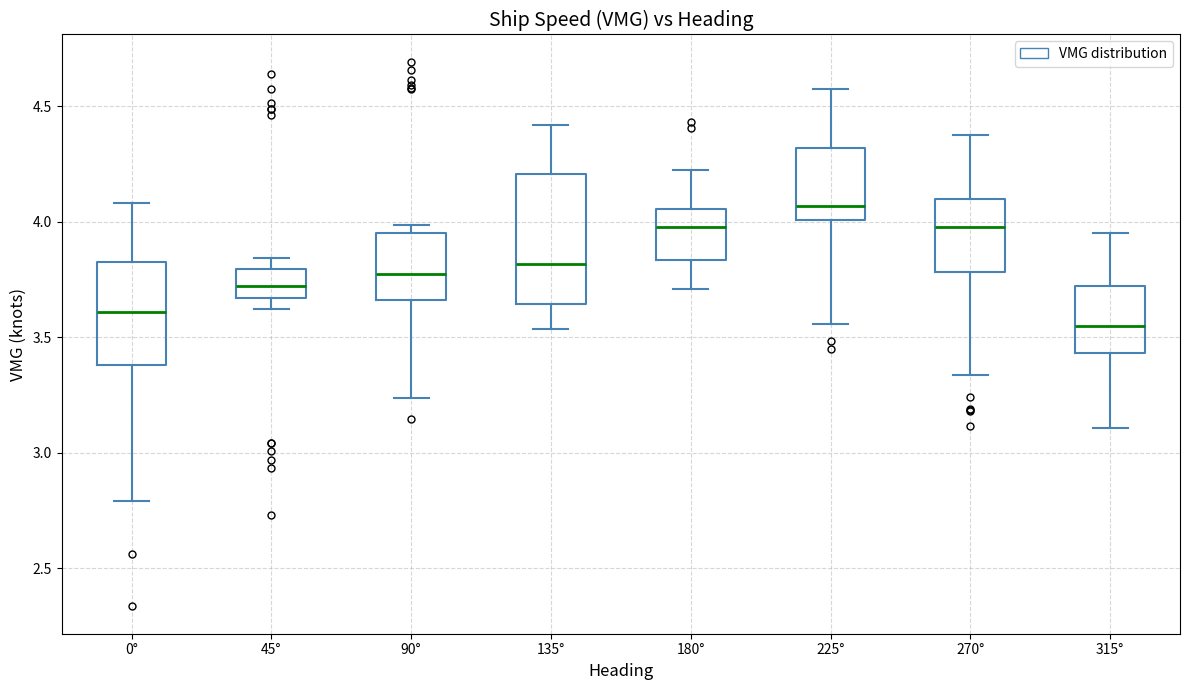

Where does the upper whisker of the box for 225° end on the y-axis? The values are not printed on the chart, so give them approximately, as read against the axis.

4.60